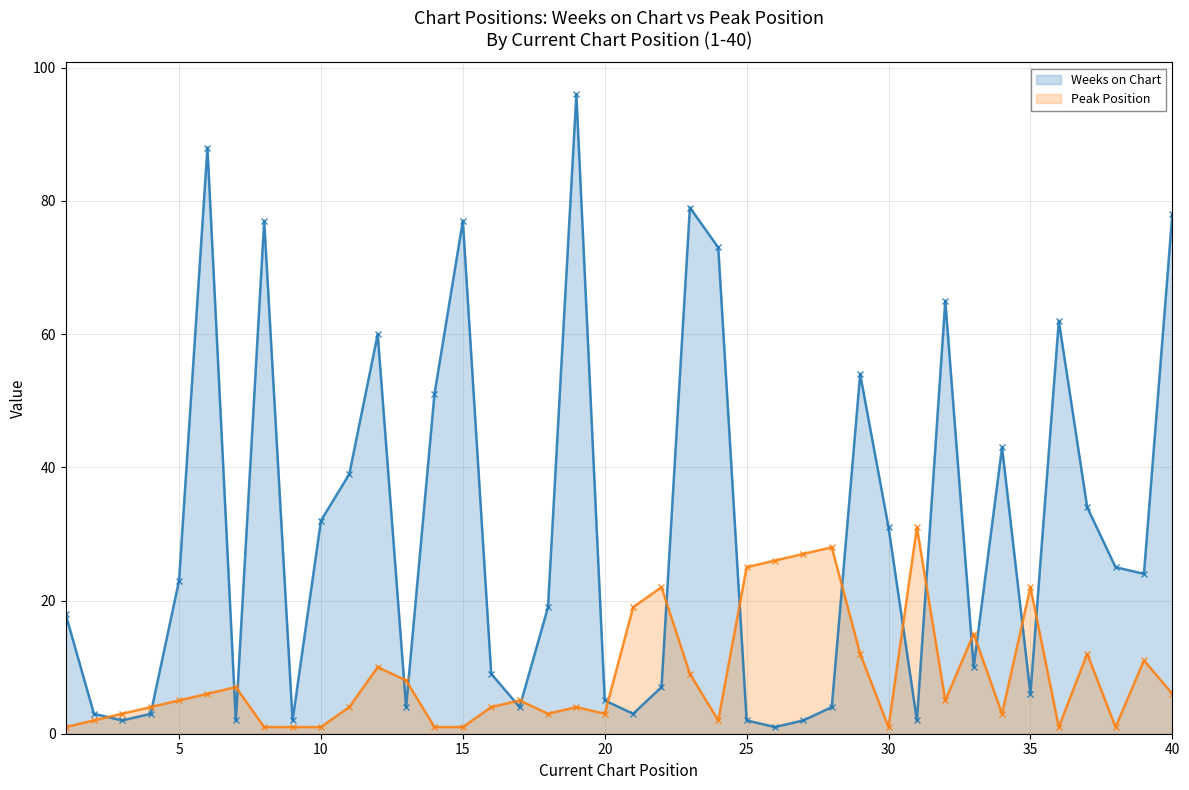

Which series has the widest spread of values?

Weeks on Chart